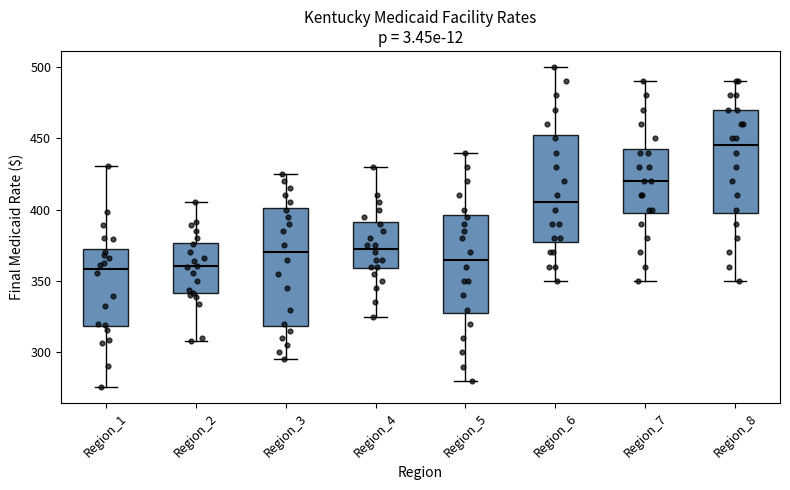

Reading left to right, read every box against the y-axis: the position of its median line, the range the box covers, and the ends of its whiskers. The values are not printed on the chart, so give them approximately, as read against the axis.

Region_1: median 360, box 320 to 375, whiskers 275 to 430
Region_2: median 360, box 340 to 375, whiskers 310 to 405
Region_3: median 370, box 320 to 400, whiskers 295 to 425
Region_4: median 375, box 360 to 390, whiskers 325 to 430
Region_5: median 365, box 330 to 395, whiskers 280 to 440
Region_6: median 405, box 380 to 455, whiskers 350 to 500
Region_7: median 420, box 400 to 445, whiskers 350 to 490
Region_8: median 445, box 400 to 470, whiskers 350 to 490